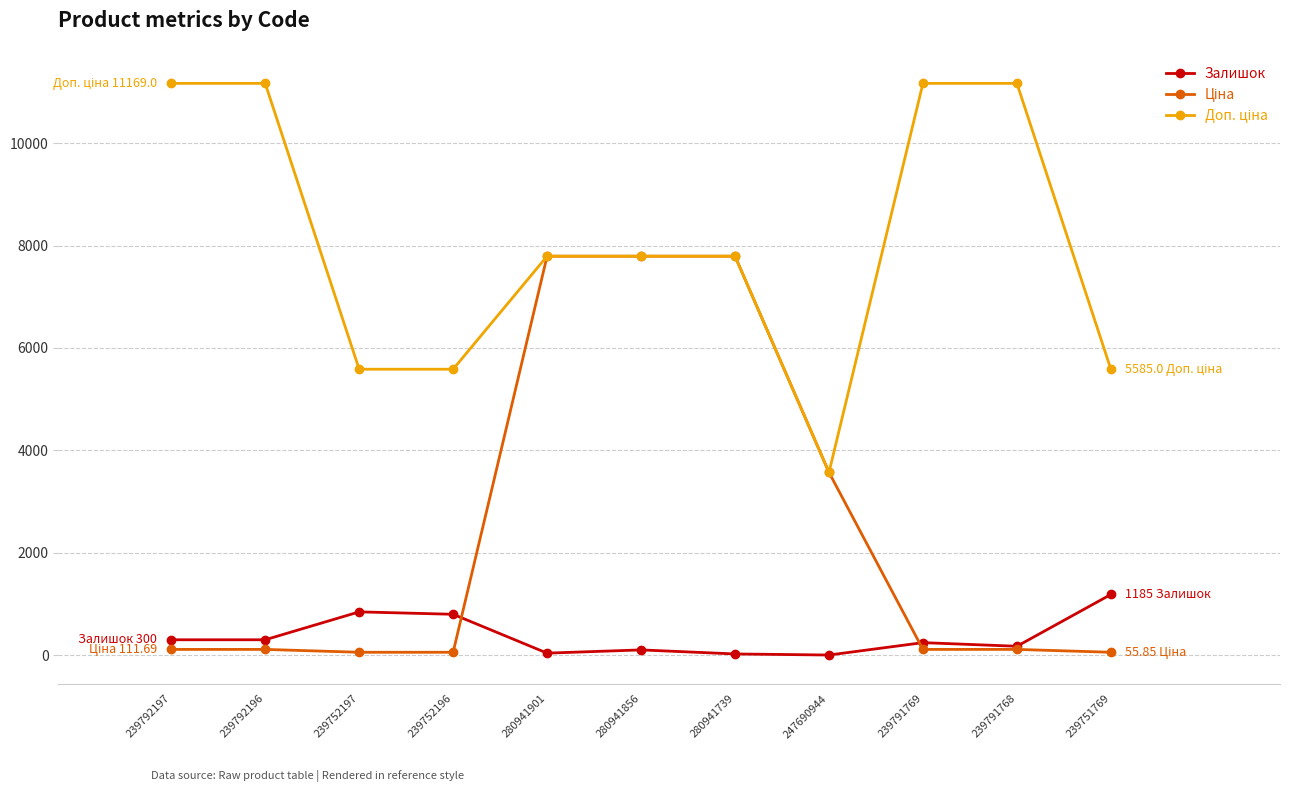

What is the spread (max minus min) of values at 247690944?

3567.6